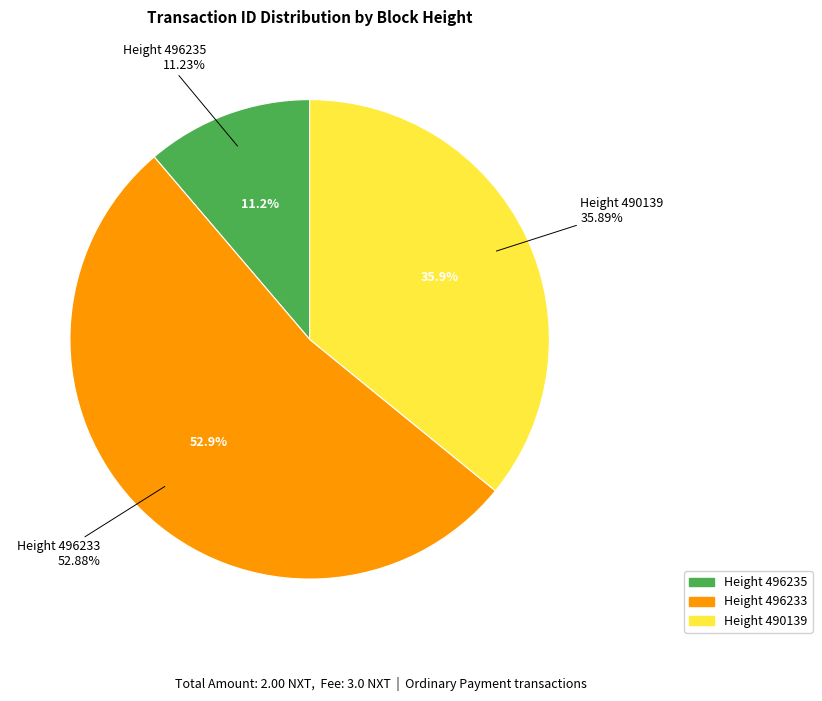

Is there a majority slice in this chart?

Yes